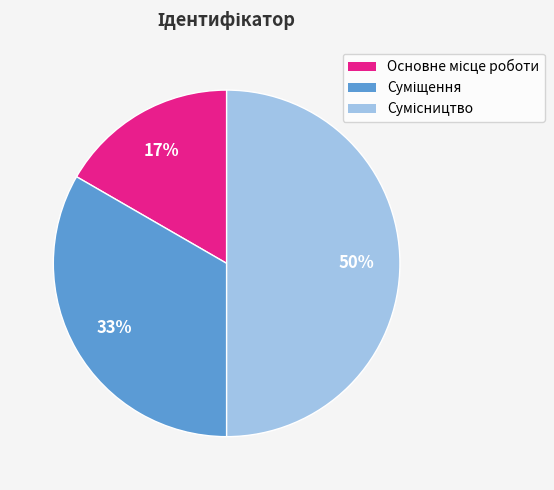

To the nearest percent, what is the difference between the largest and smallest slice percentages?

33%